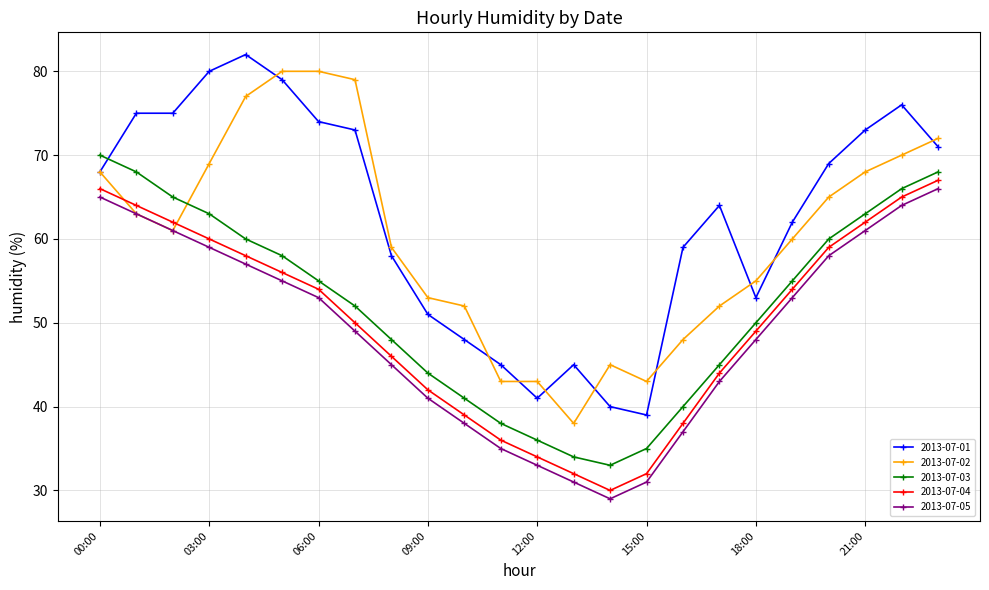

Which series has the largest total across all categories?

2013-07-01